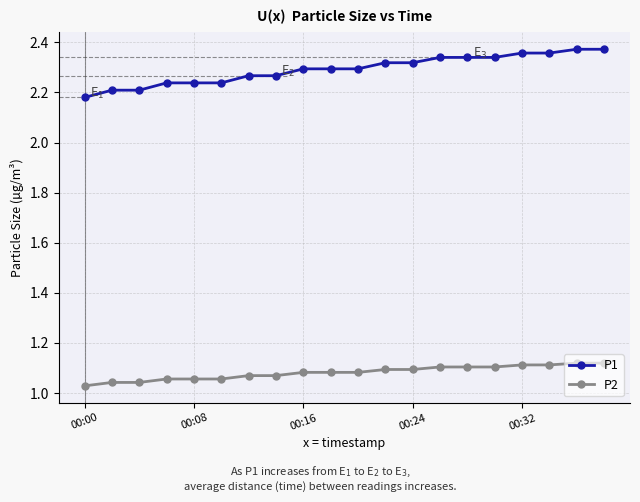

List the series in order of their overall mean, lowest first.

P2, P1